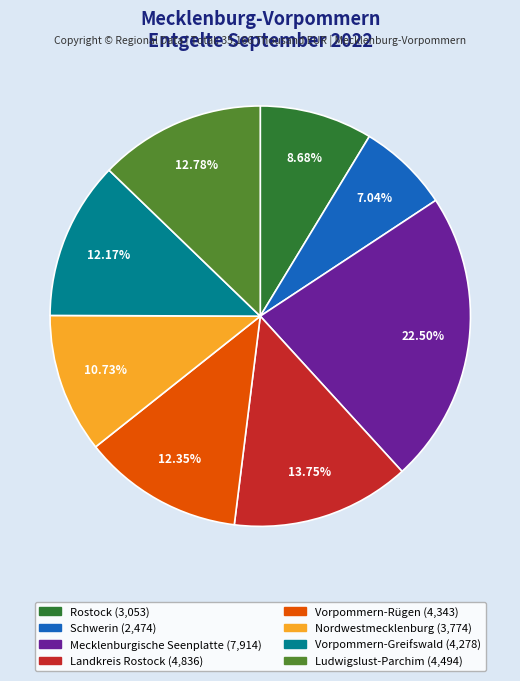

How many slices are in this pie chart?

8